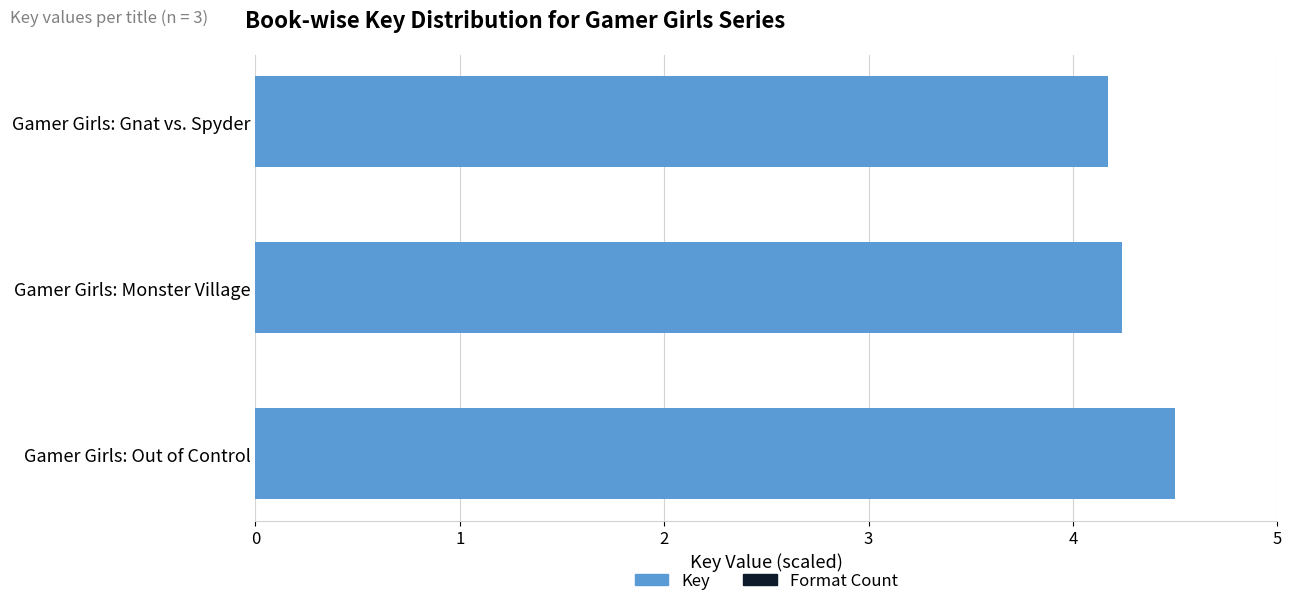

Which series has the largest range (max minus min)?

Key